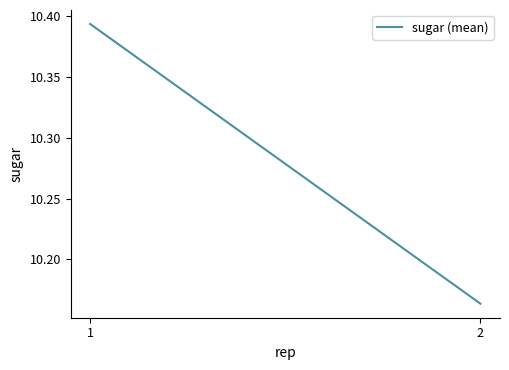

Reading left to right, list all the values displayed in this chart.

10.4	10.2